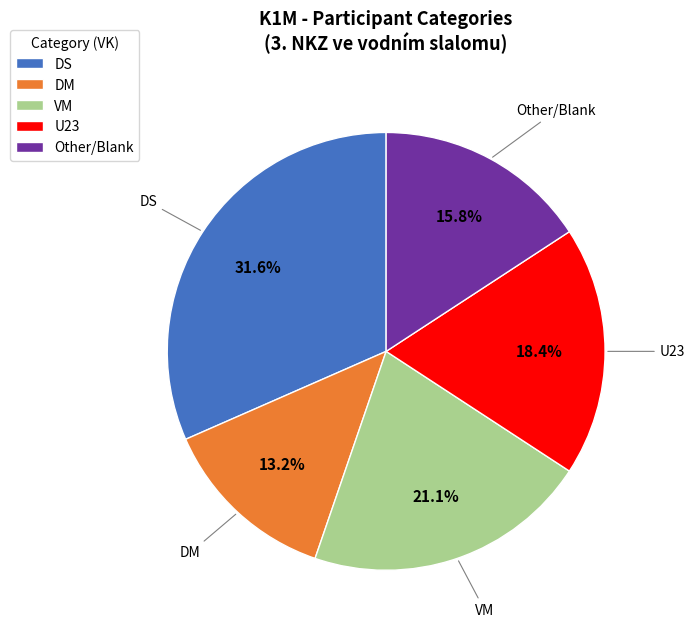

To the nearest percent, what percentage of the pie is DM?

13%